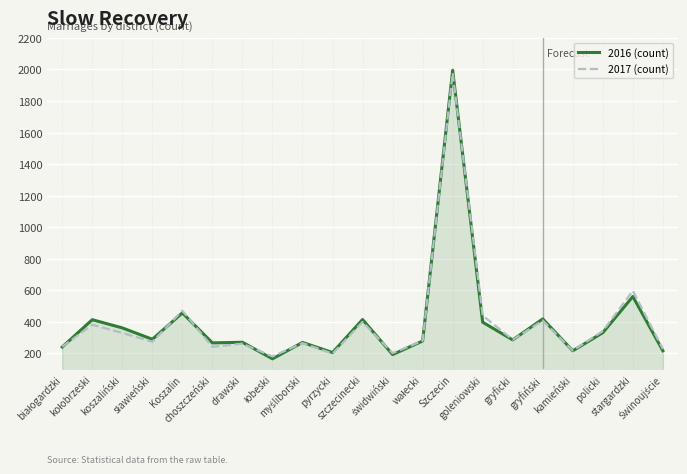

What are all the series names shown in the legend?

2016 (count), 2017 (count)